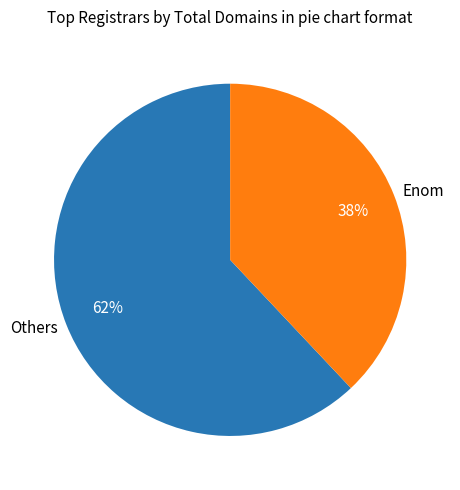

To the nearest percent, what is the combined percentage of Enom and Others?

100%